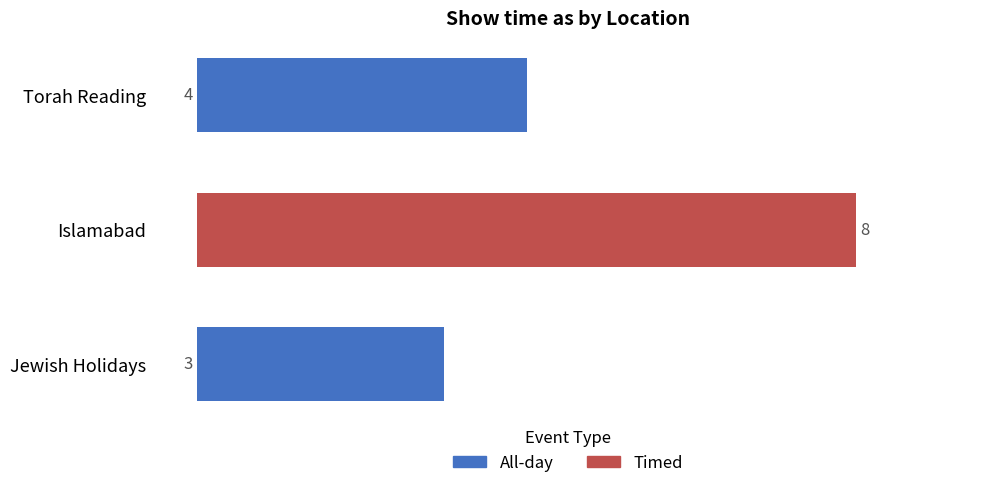

At which label does All-day reach its peak?

Torah Reading